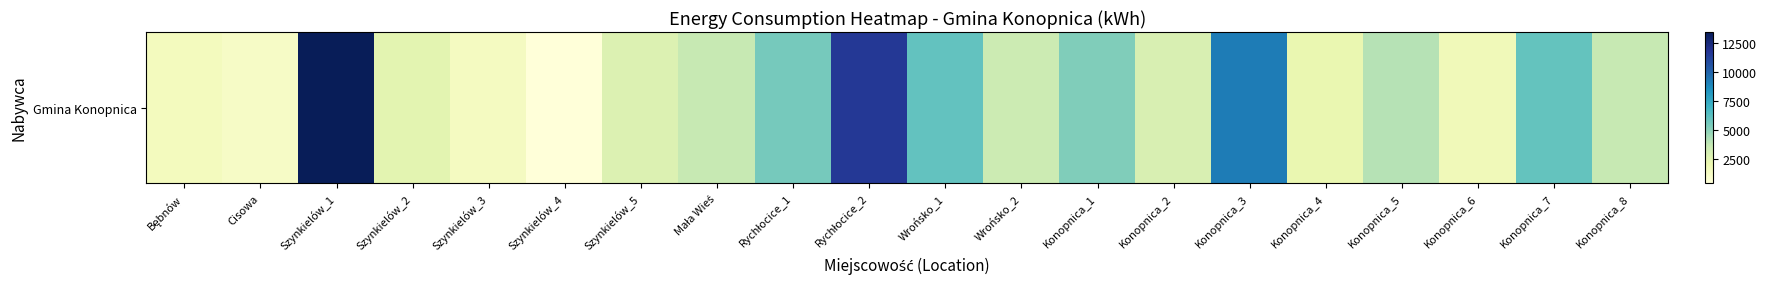

What is the smallest value displayed?

392